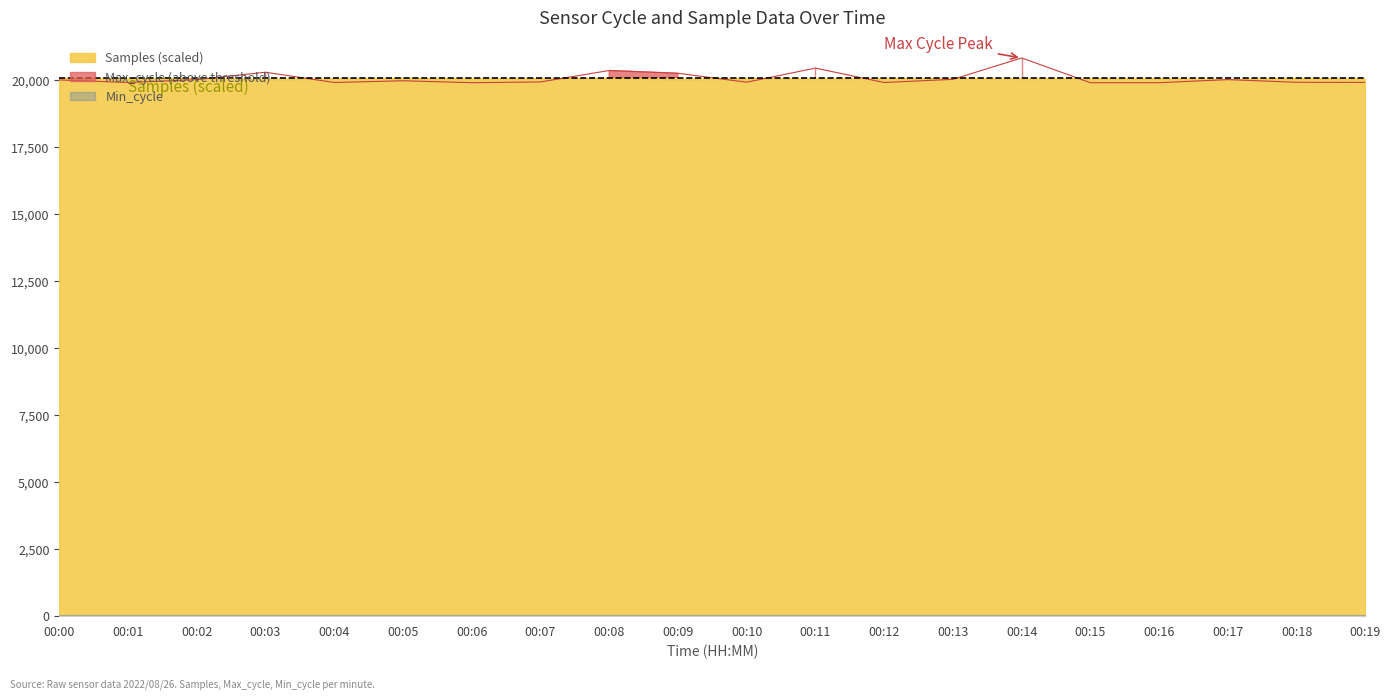

Where is the first local maximum for Max_cycle?

00:03